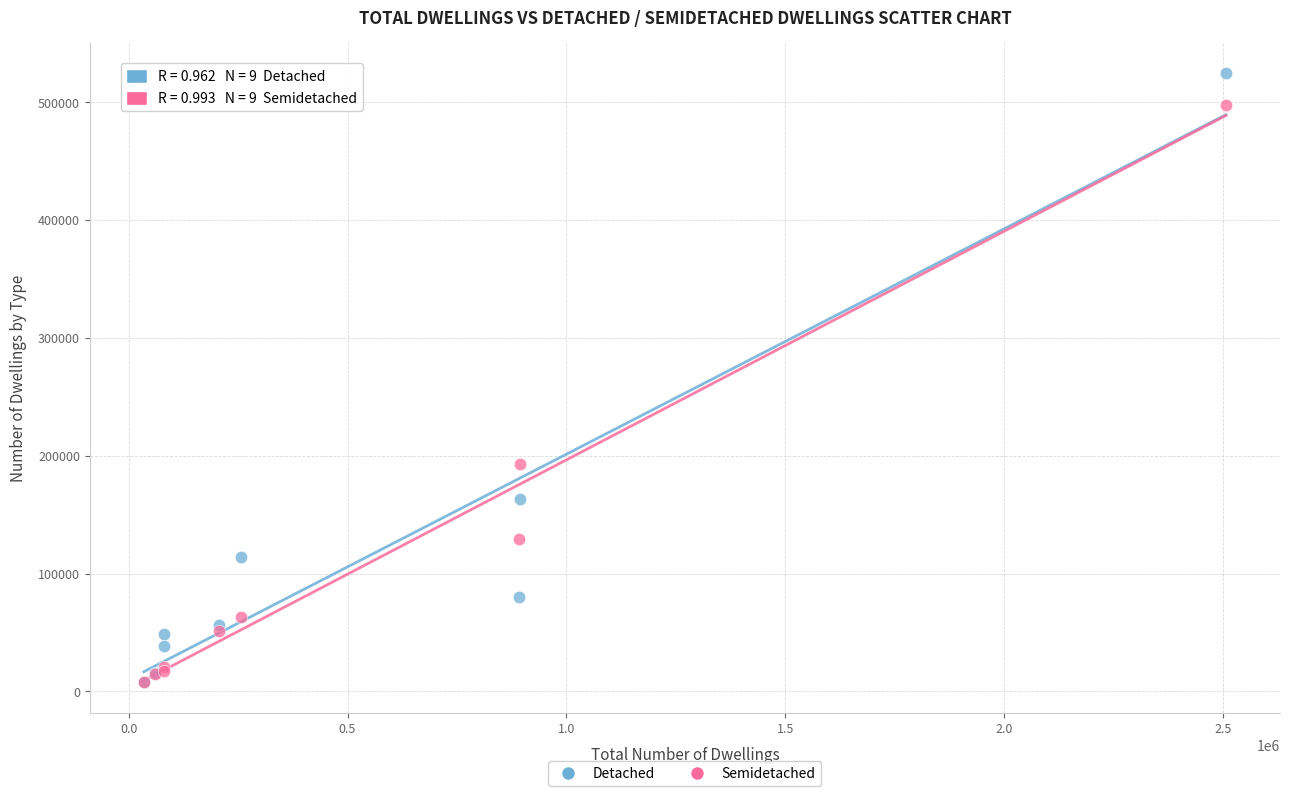

In the Detached series, what Y value is closest to 266123?

163249